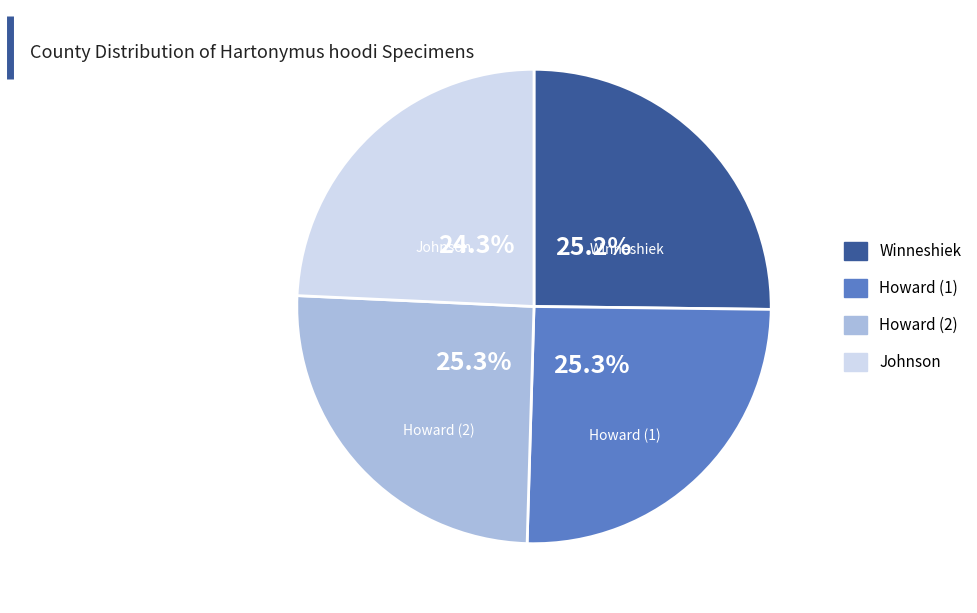

Does any single category account for the majority?

No